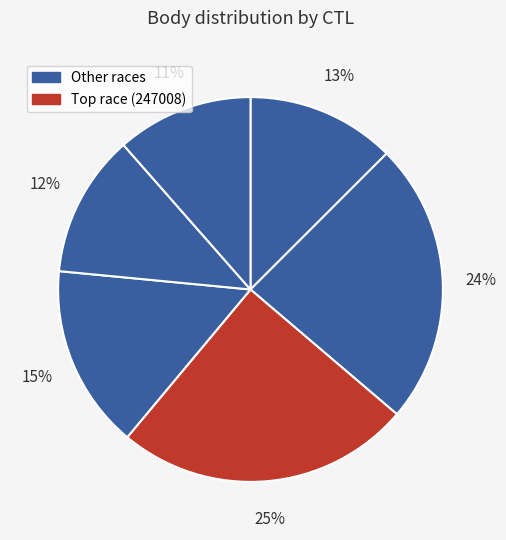

How many slices are in this pie chart?

6